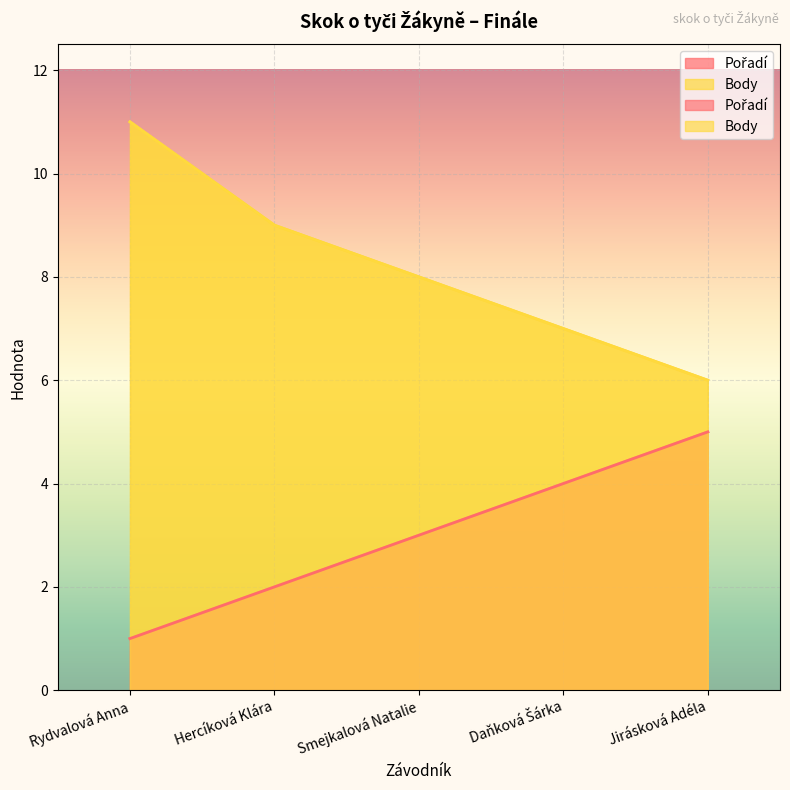

How many distinct data groups are displayed?

2